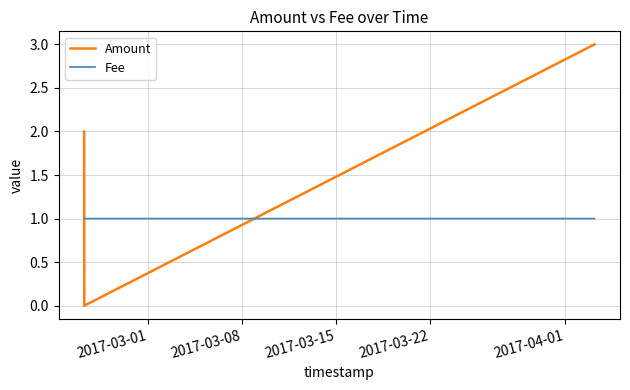

What is the sum of all Amount values?

5.0